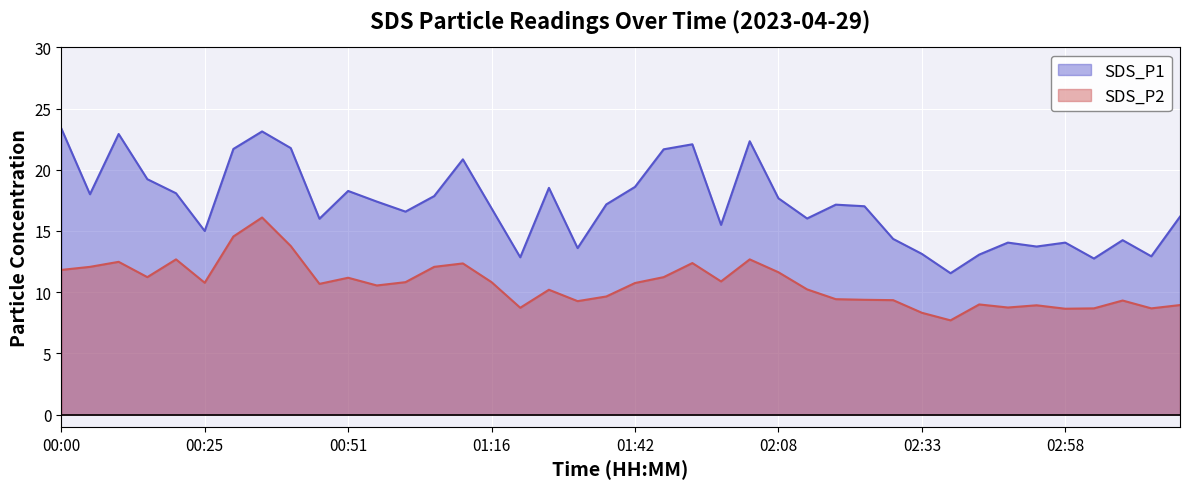

Which category has the lowest value in the SDS_P2 series?

02:38